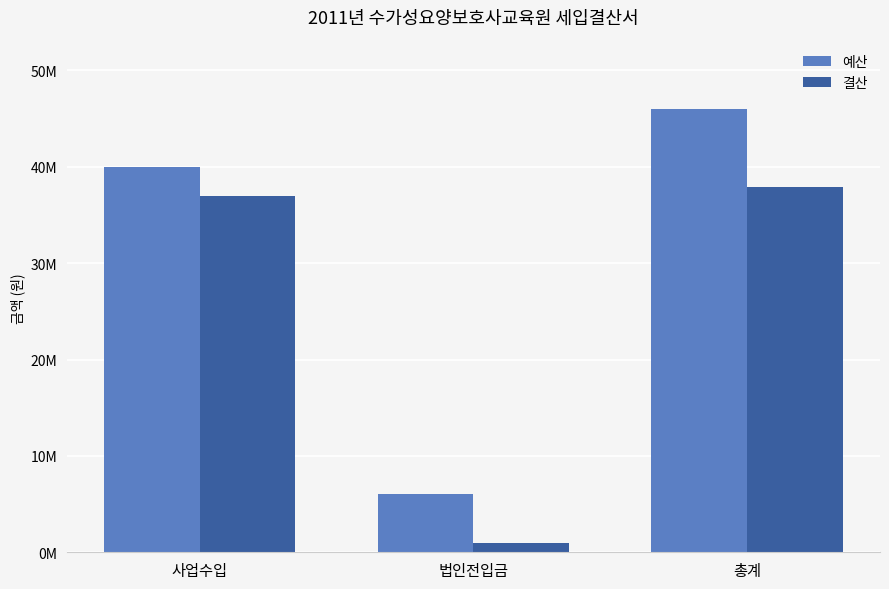

Are the bars grouped side by side (vs. stacked)?

Yes